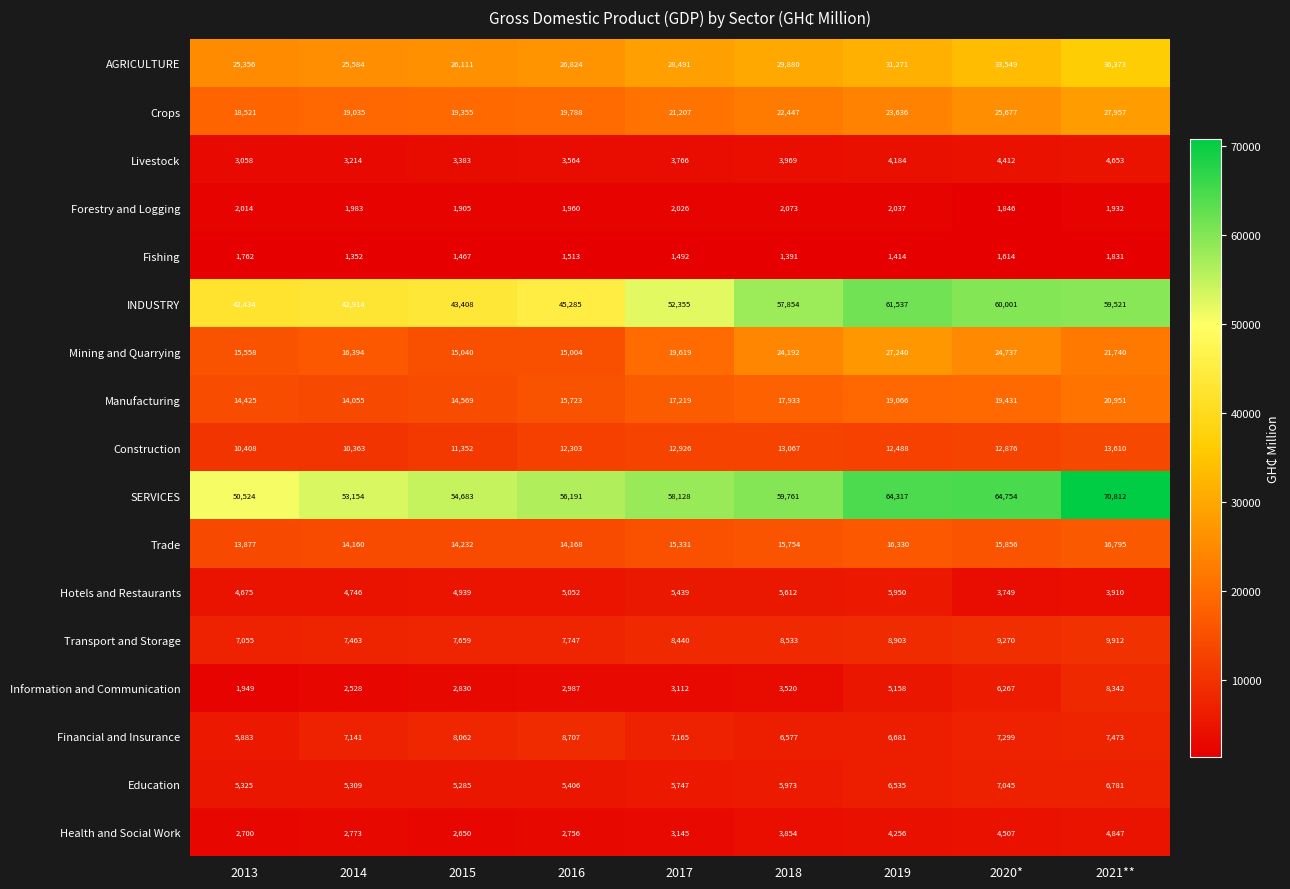

What is the greatest value displayed?

70812